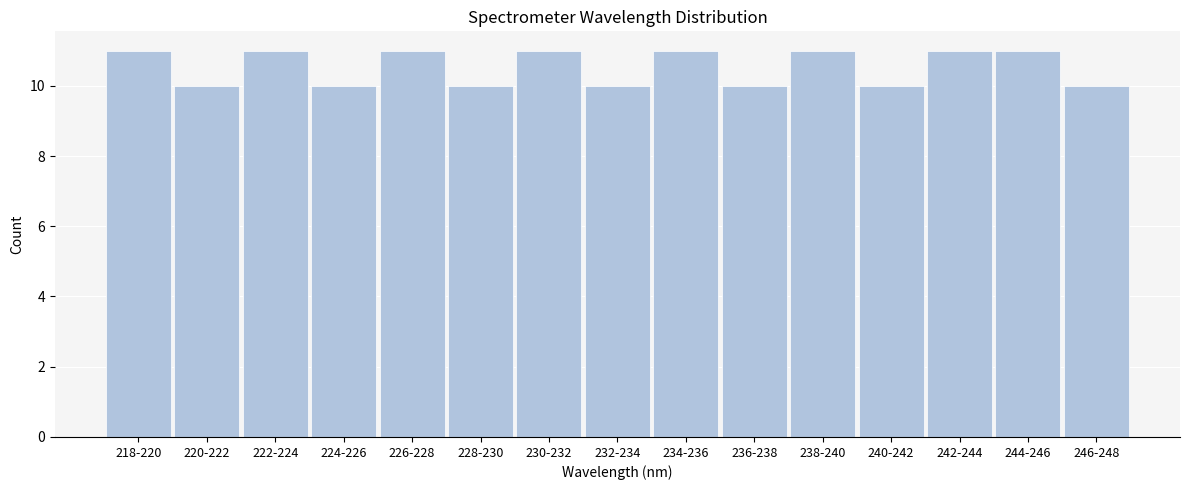

Reading left to right, what are all the values shown in this chart?

11	10	11	10	11	10	11	10	11	10	11	10	11	11	10